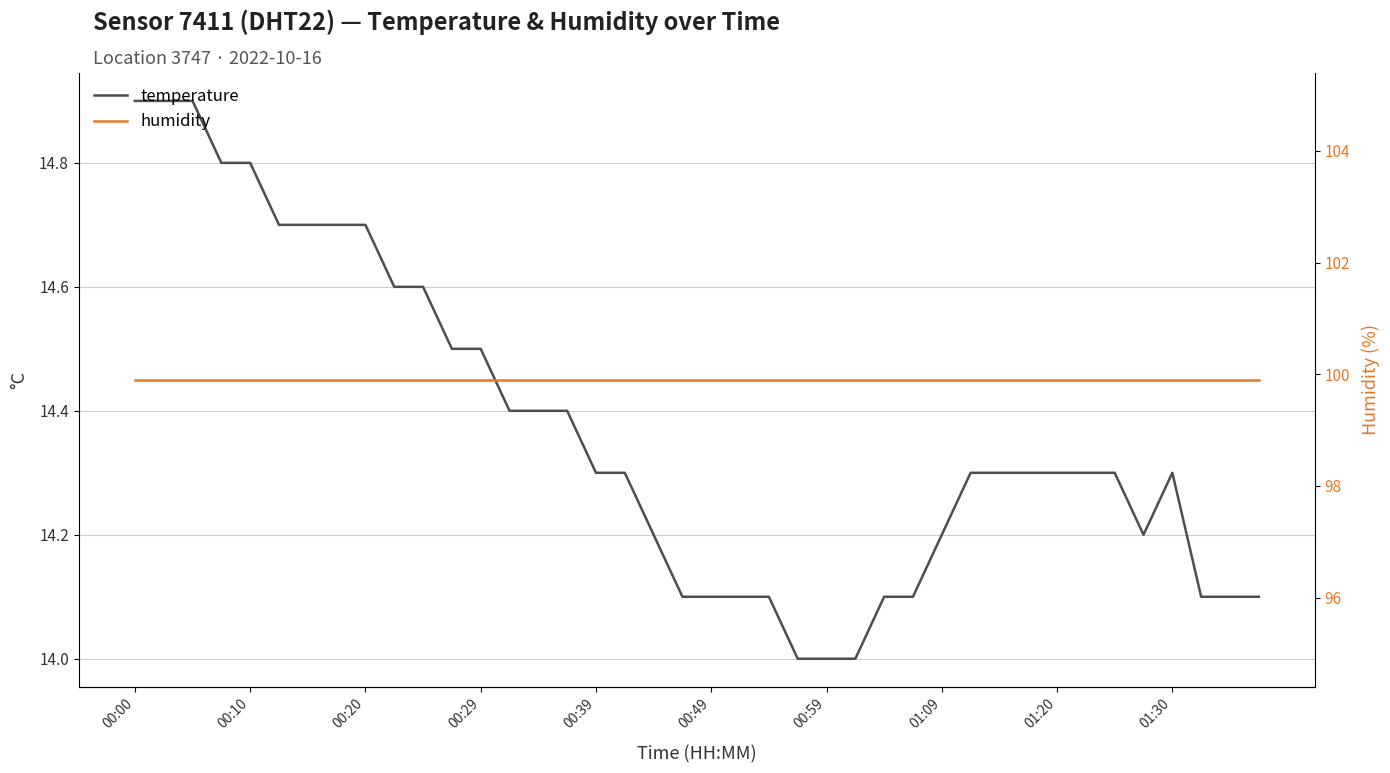

At which category is the sum across all series the highest?

00:00